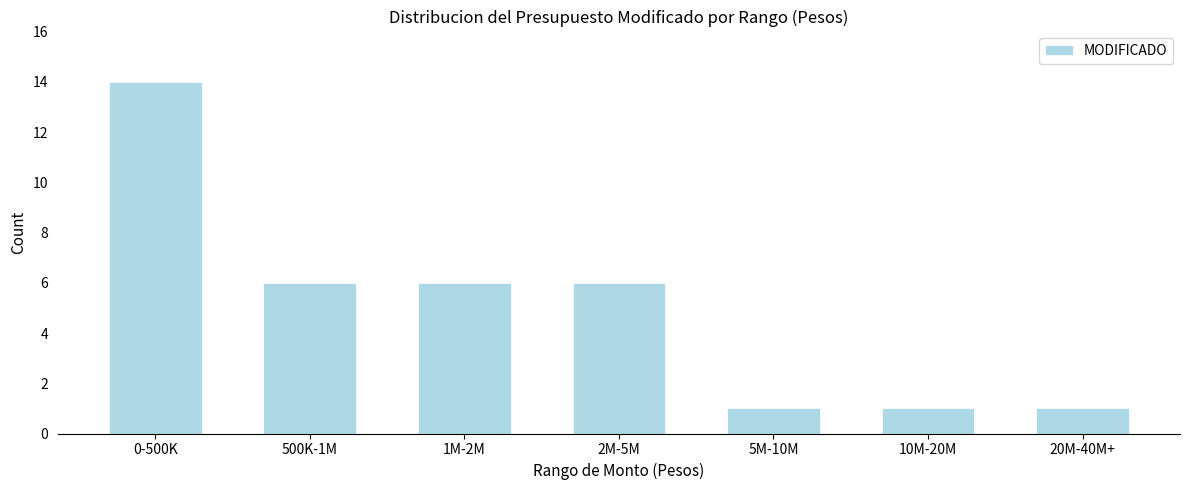

Reading right to left, extract all data points from this chart.

1	1	1	6	6	6	14